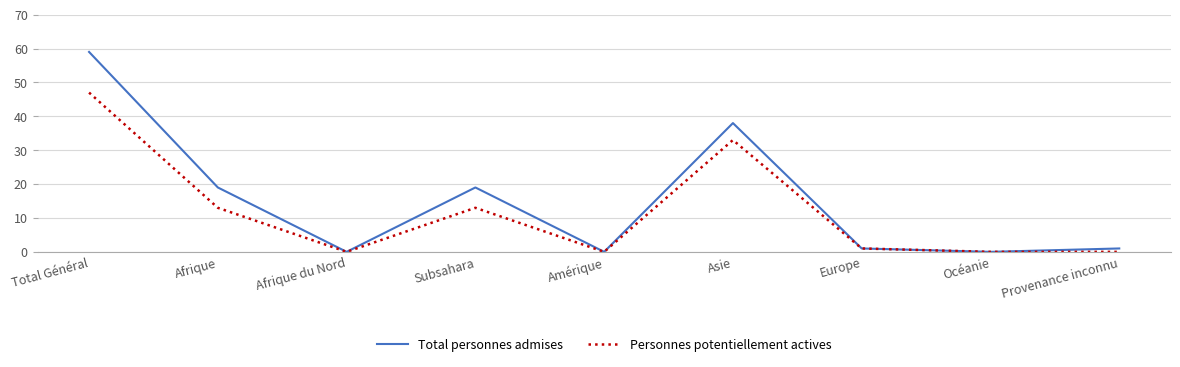

What is the difference between the Total personnes admises values at Provenance inconnu and Afrique?

18